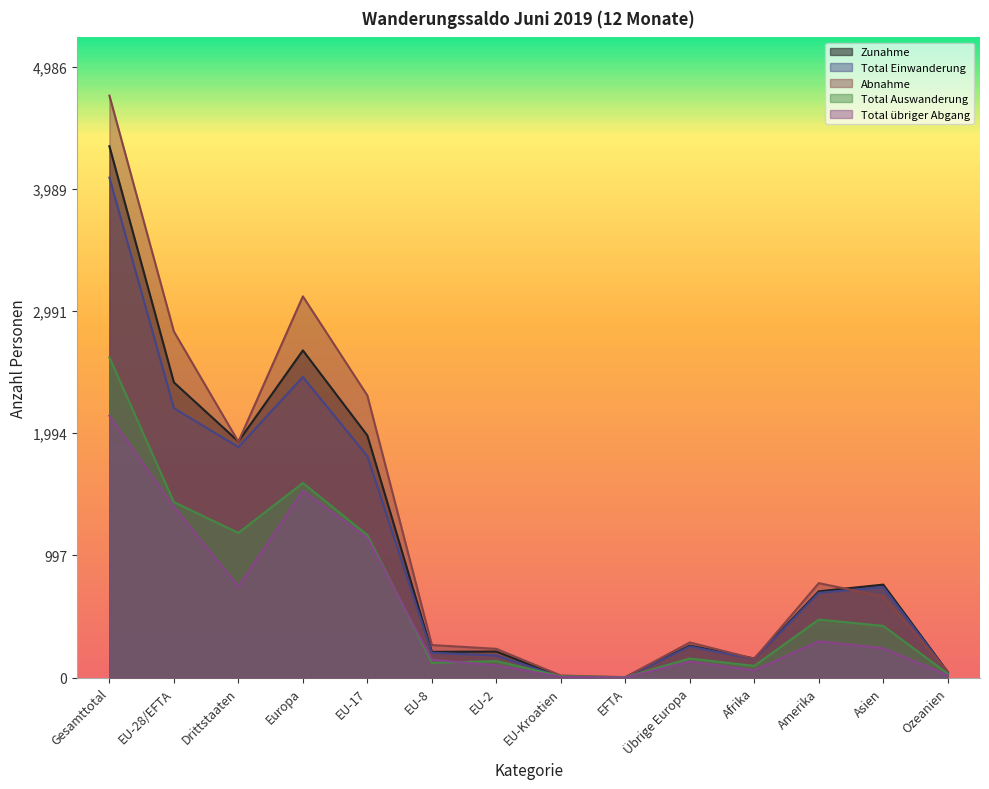

How many interior local peaks does the Abnahme series have?

3